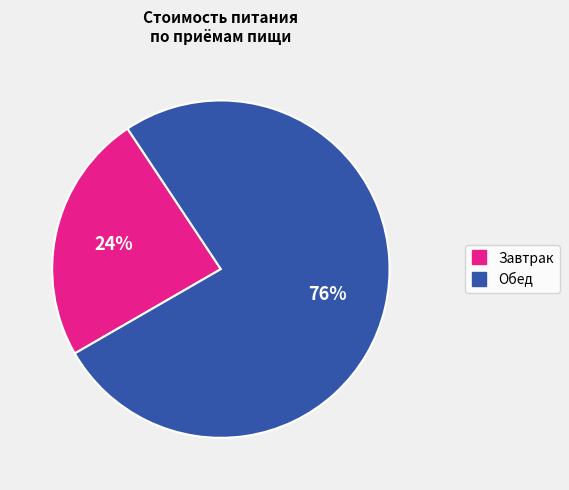

Which has a higher value, Обед or Завтрак?

Обед